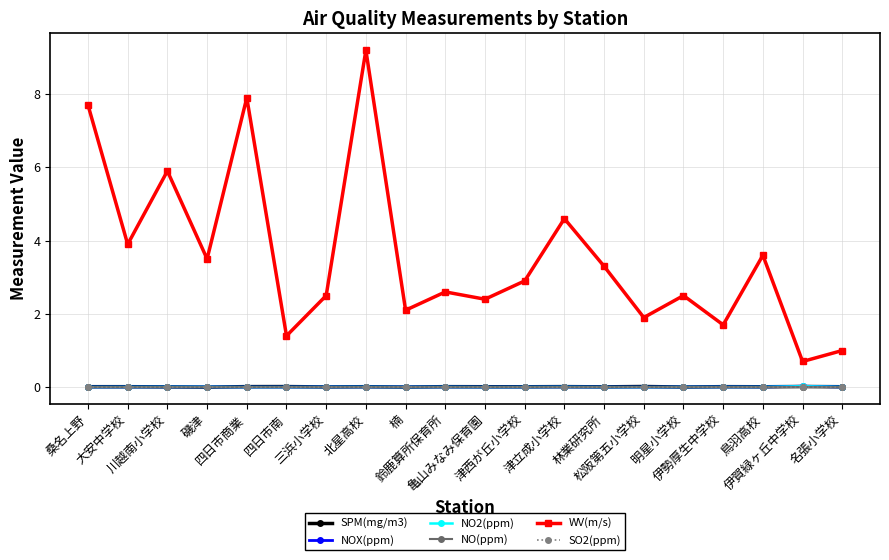

The value of SO2(ppm) at 北星高校 is 0.0. True or false?

True